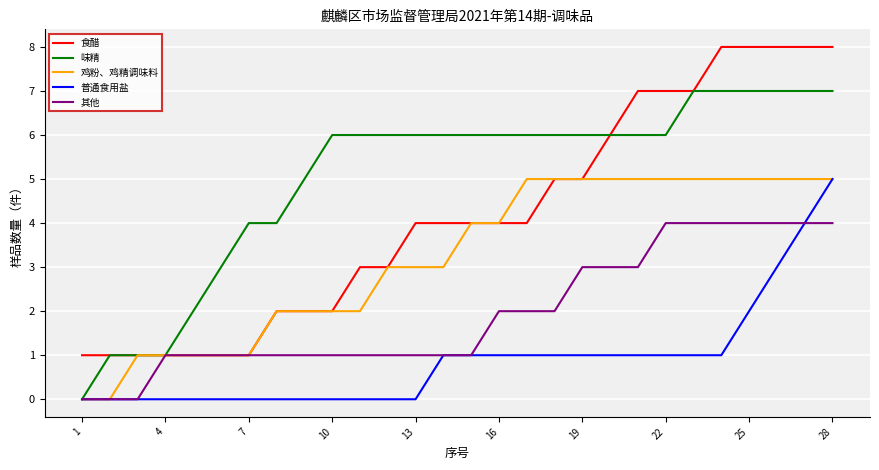

How many distinct data groups are displayed?

5